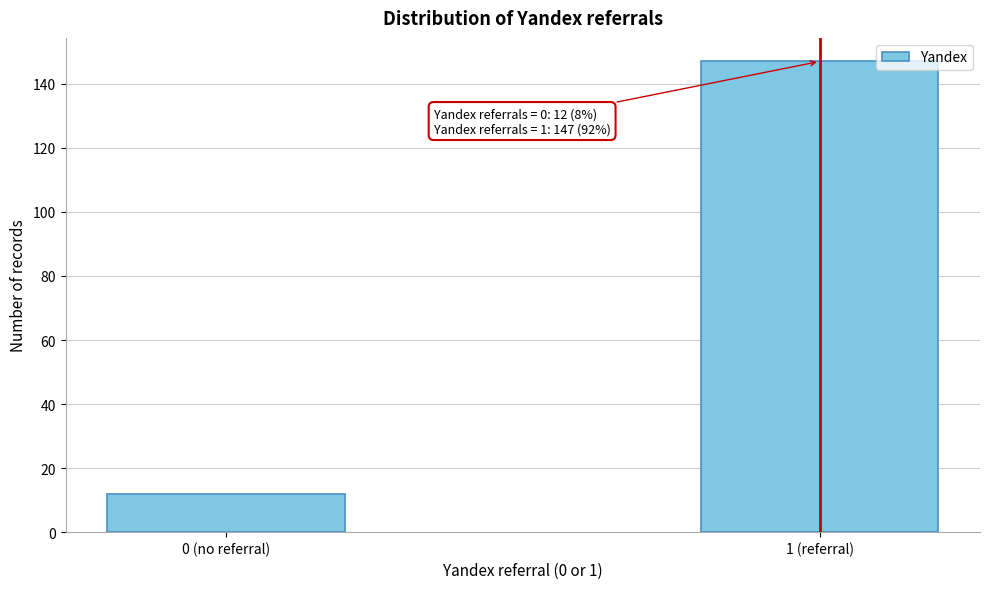

Reading left to right, what are all the values shown in this chart?

0 (no referral)=12	1 (referral)=147